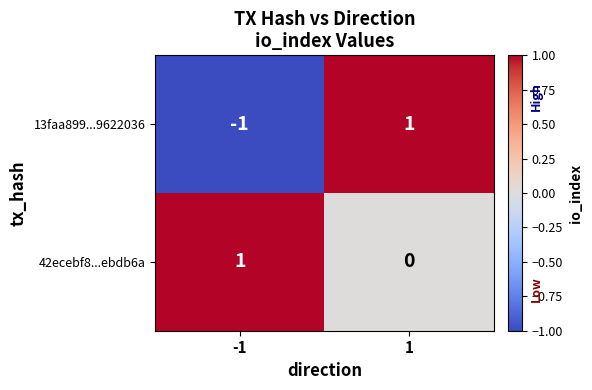

Which series has the largest range (max minus min)?

13faa899...9622036